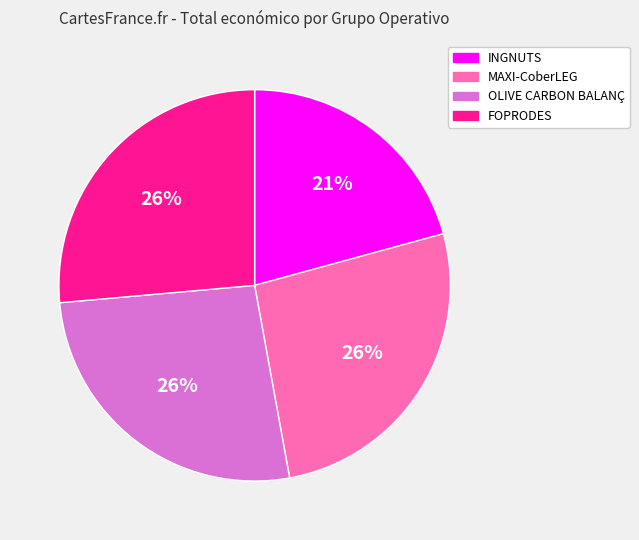

To the nearest percent, what is the average slice percentage?

25%